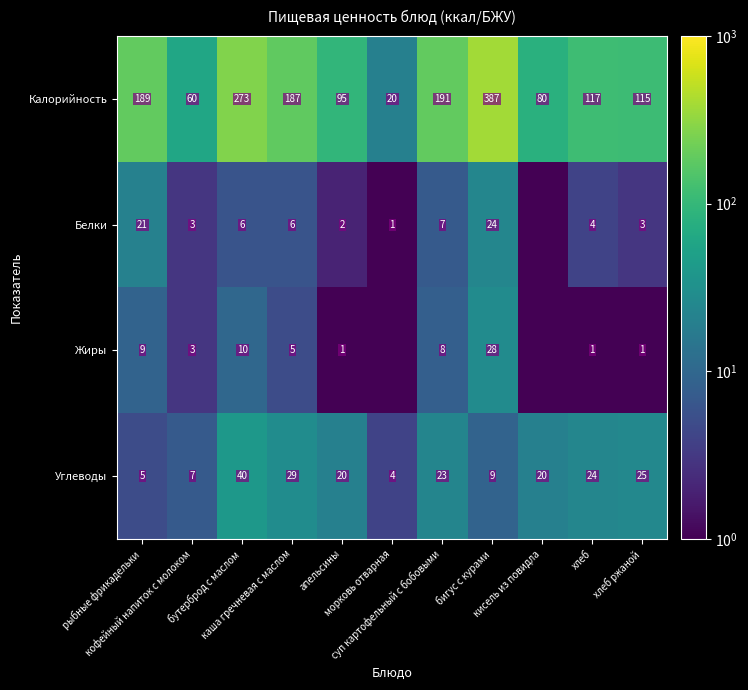

The value of Калорийность at морковь отварная is 20.0. True or false?

True